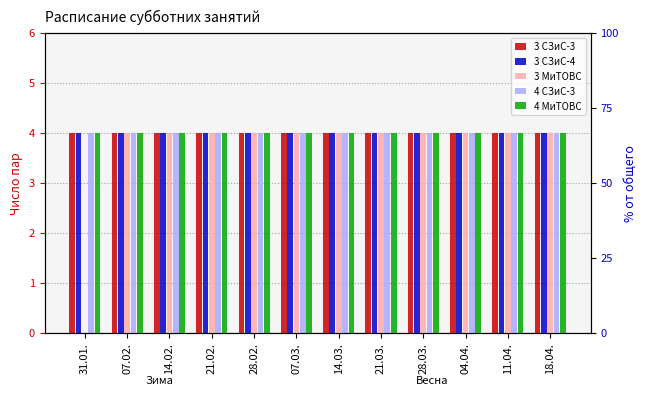

How many bars are there in total?

60